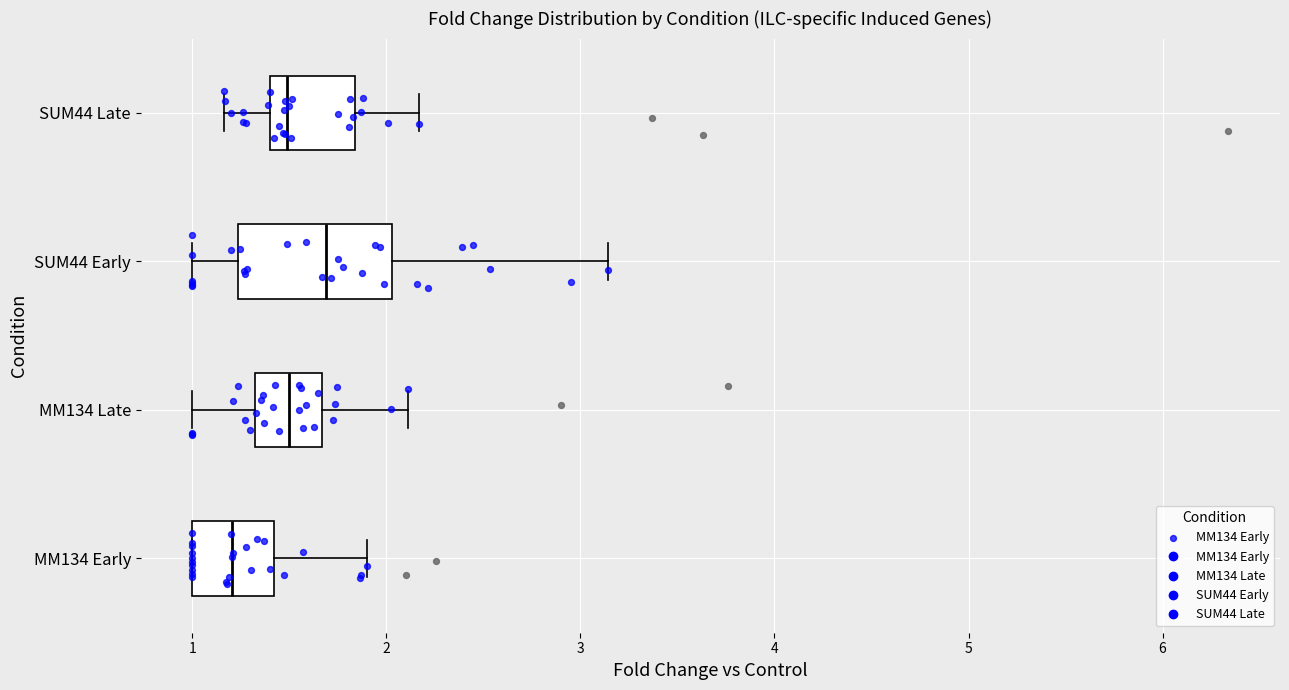

Which box's median line is the furthest to the left?

MM134 Early